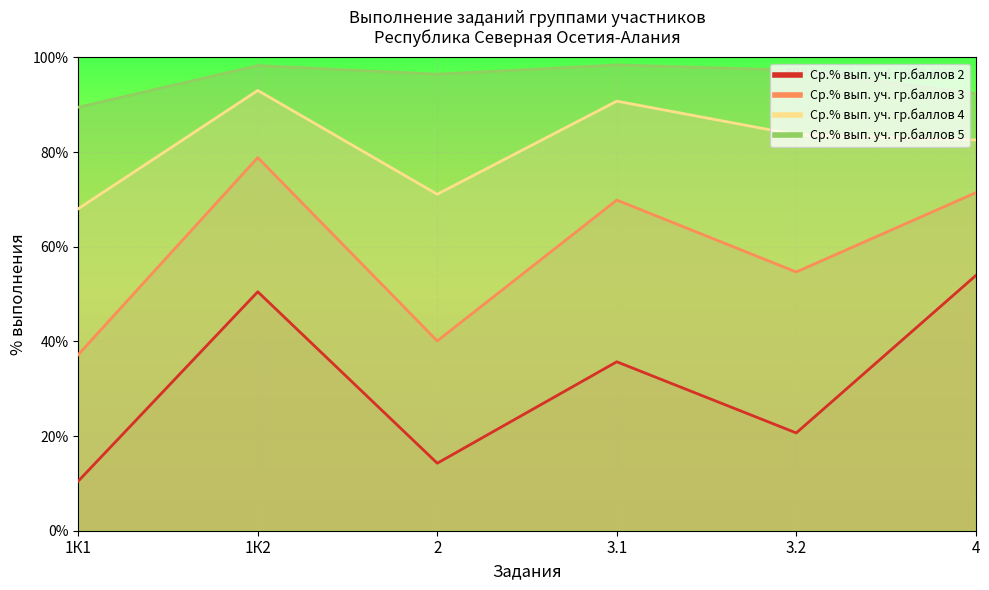

What is the sum of all Ср.% вып. уч. гр.баллов 2 values?

185.5